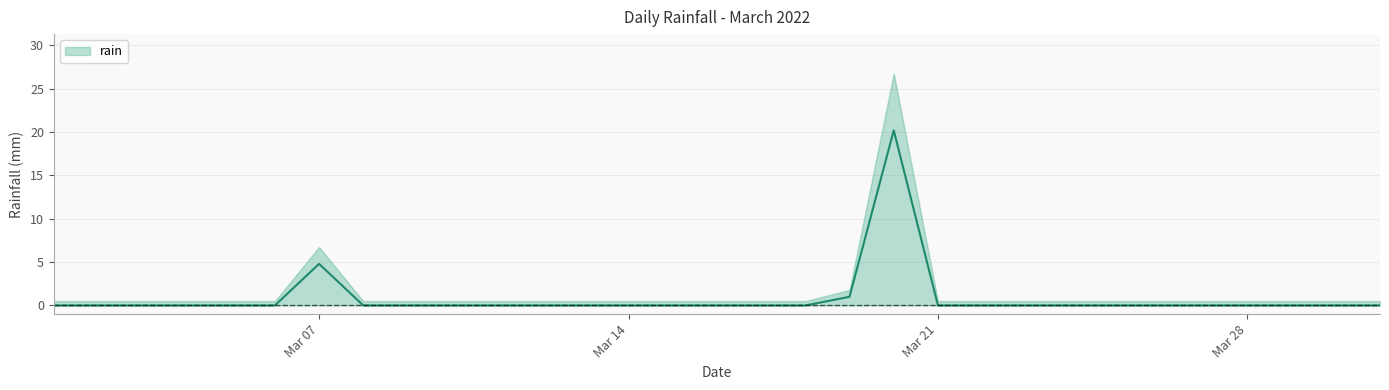

Is it true that the value at 2022-03-01 is -10.5?

False